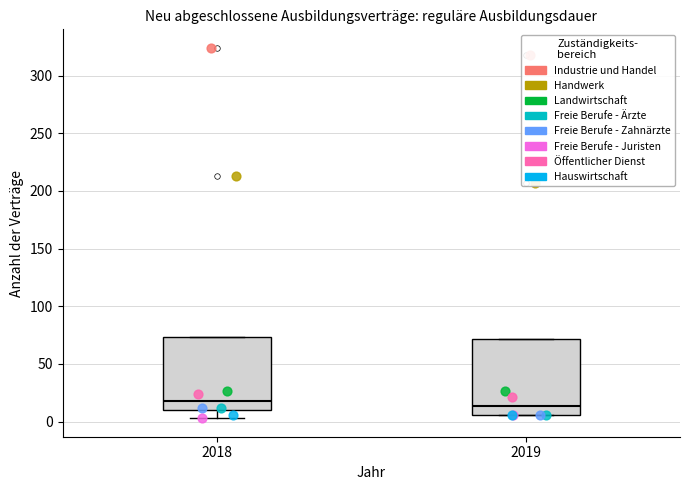

Where is the lower edge of the box at x = 2019 on the y-axis? The values are not printed on the chart, so give them approximately, as read against the axis.

5